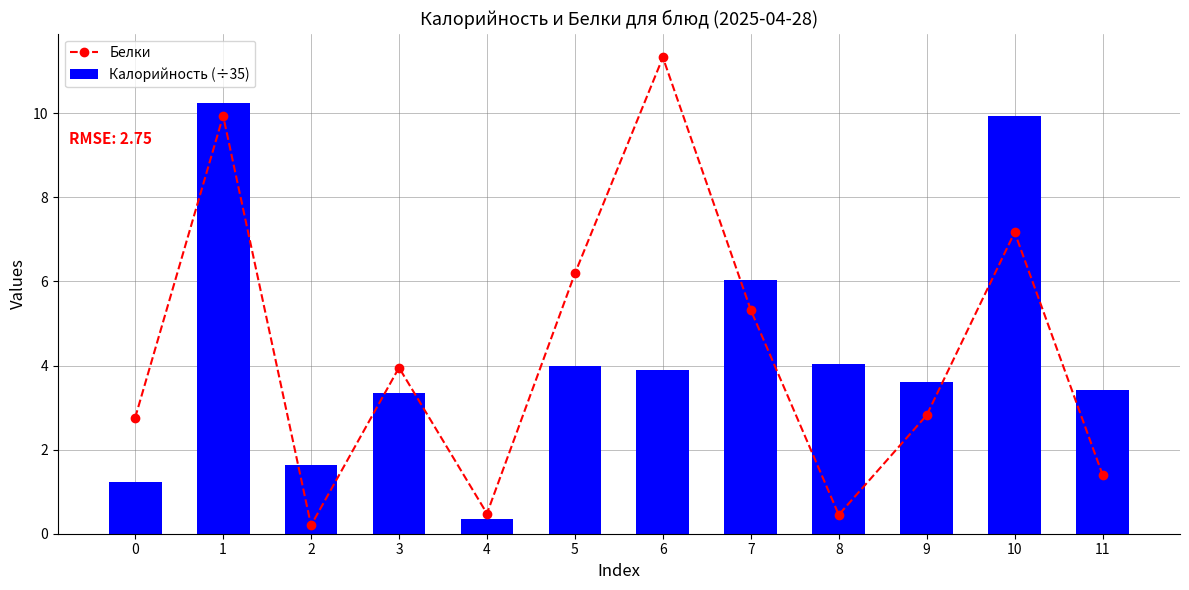

Rank the series by their maximum value, from lowest to highest.

Калорийность (÷35), Белки